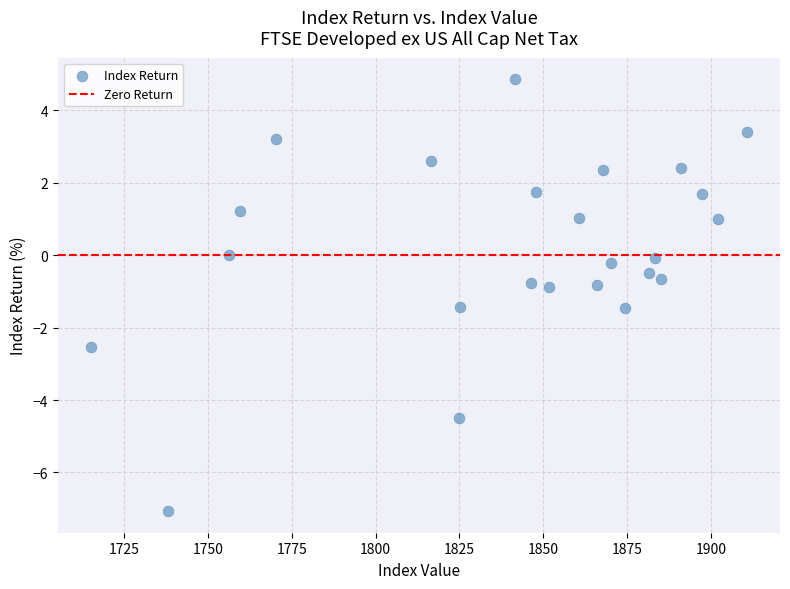

What is the range of Y values (max minus min)?

11.9